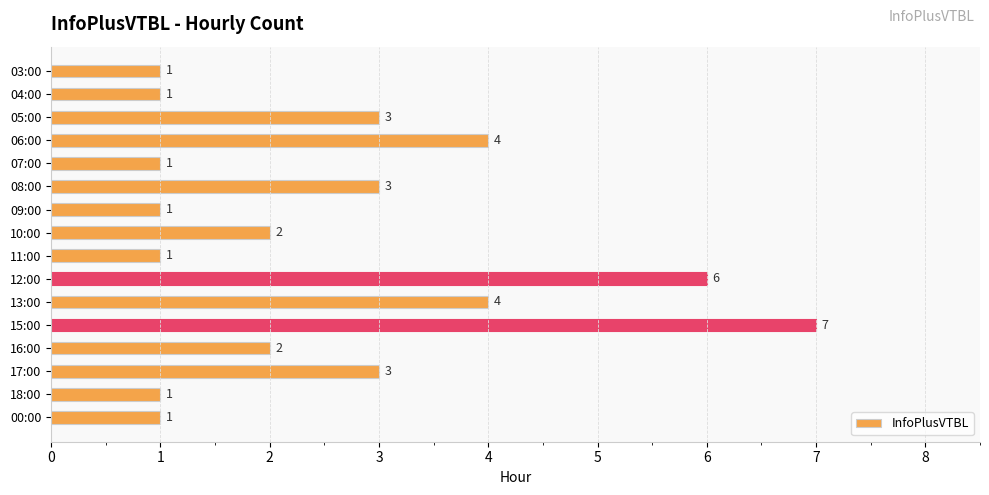

What is the approximate value at 08:00?

3